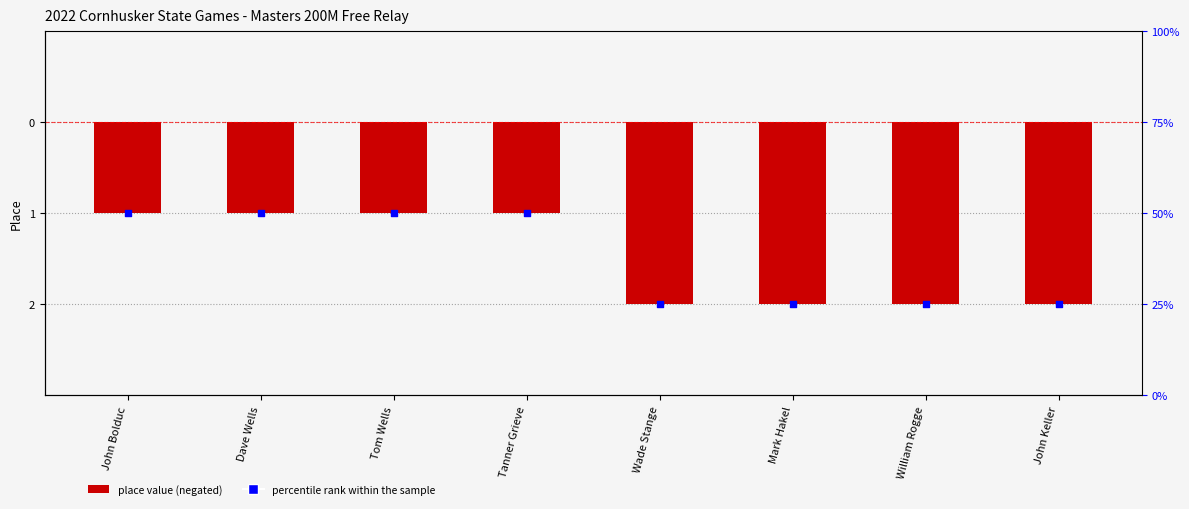

At which category is the sum across all series the highest?

John Bolduc